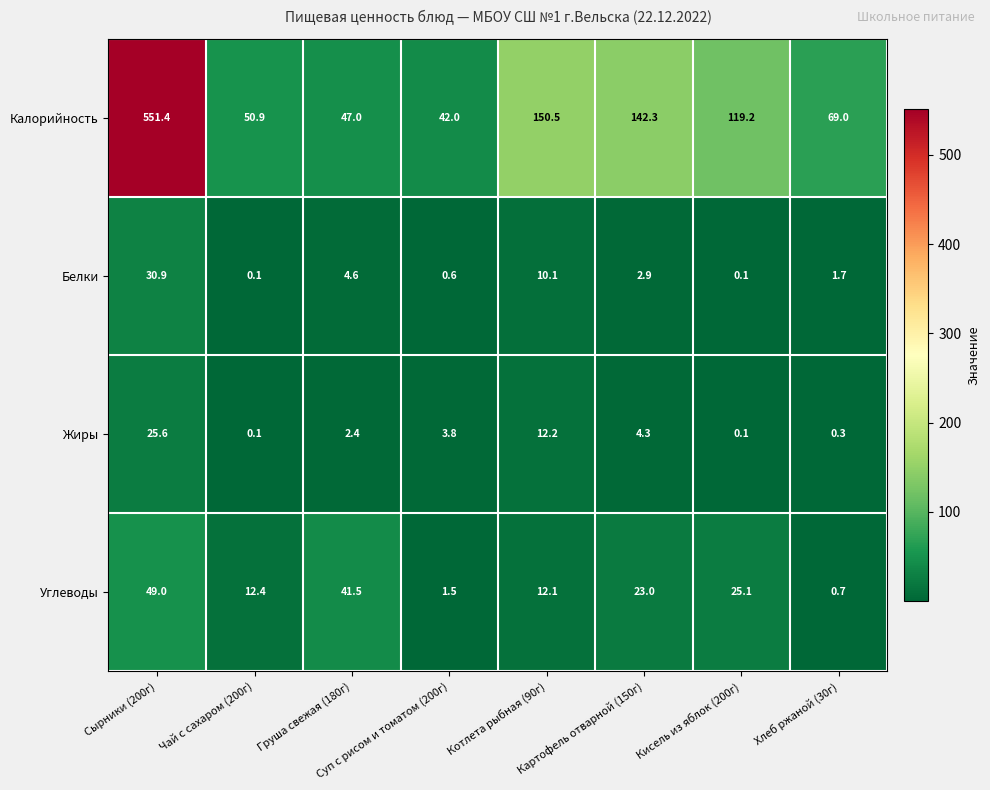

What is the sum of all Калорийность values?

1172.3